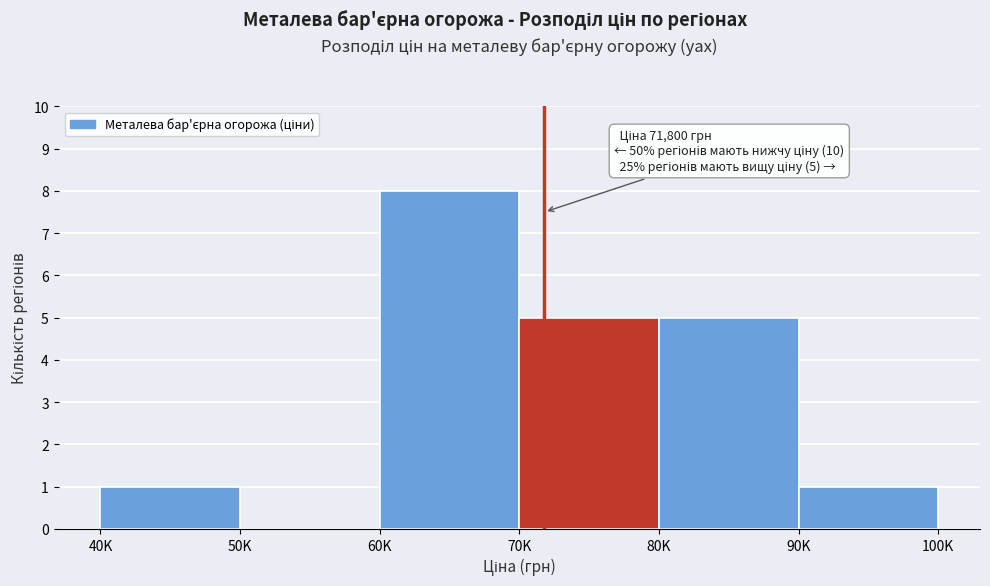

Reading left to right, list all the values displayed in this chart.

40K=1	50K=0	60K=8	70K=5	80K=5	90K=1